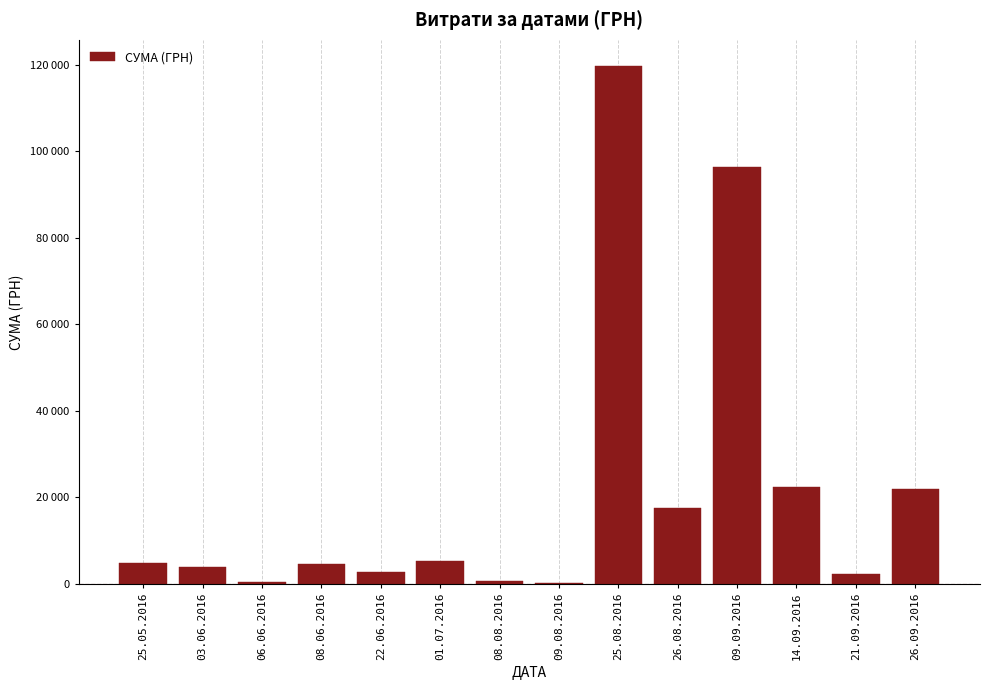

How many data points are less than 4896?

7